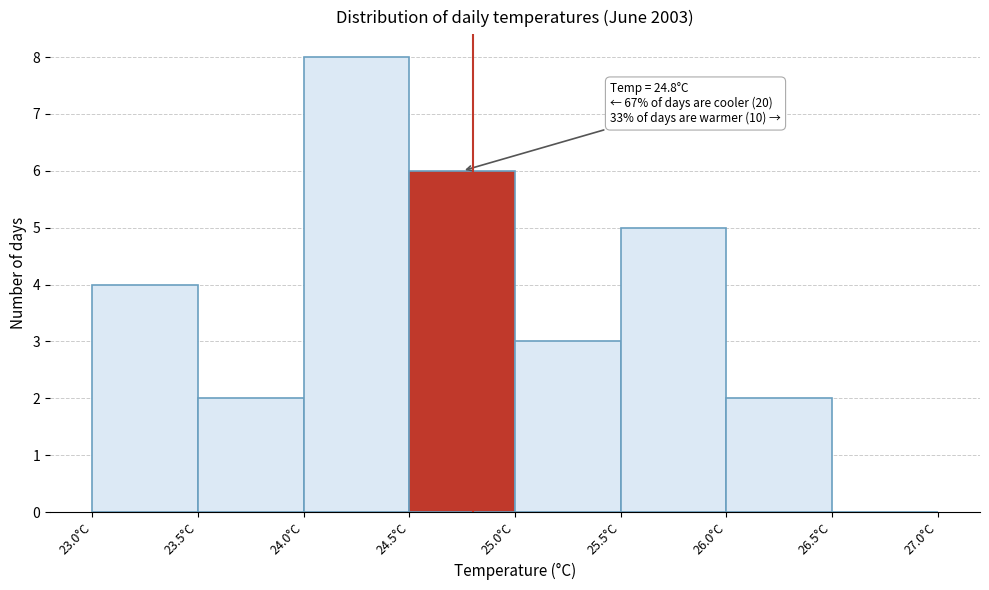

Which range on the x-axis has the tallest bar?

24.0 to 24.5